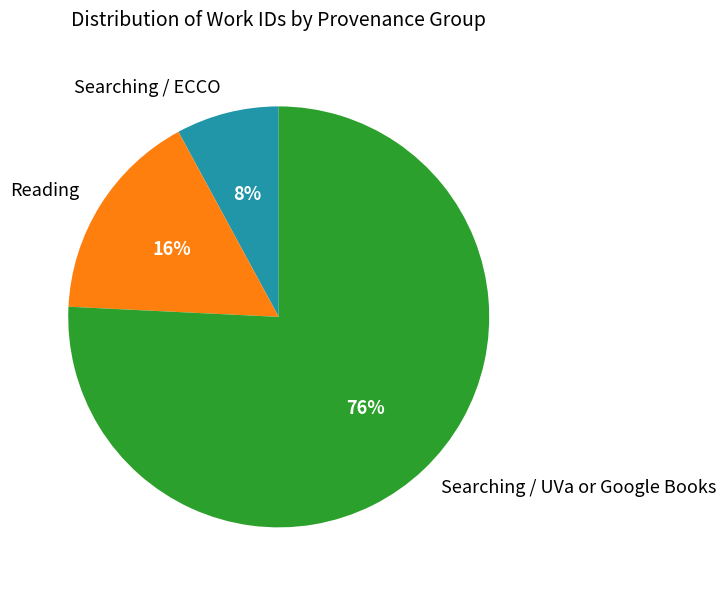

To the nearest percent, what is the difference between the largest and smallest slice percentages?

68%